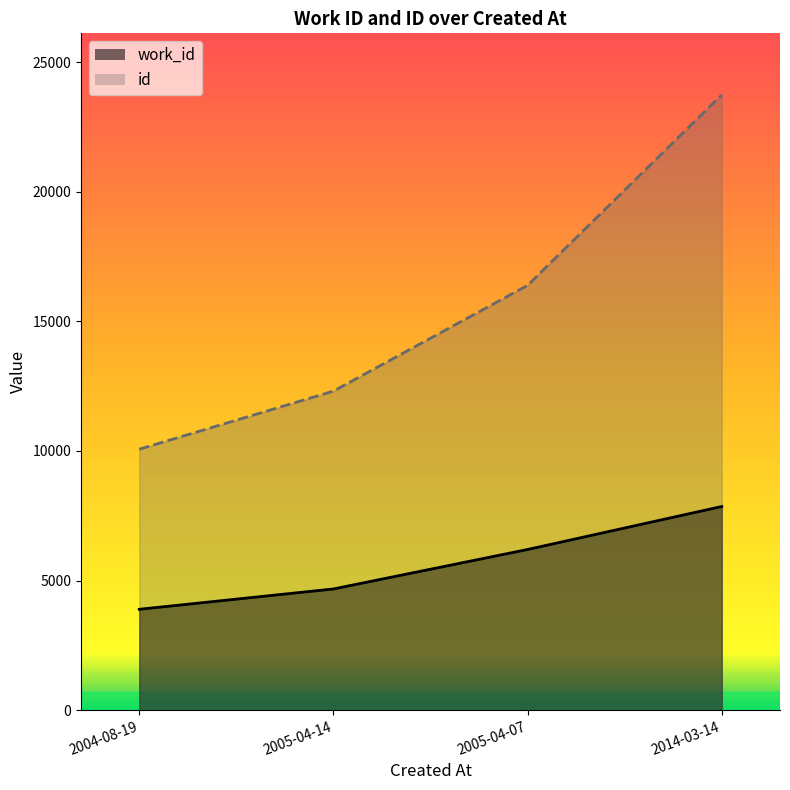

At which category is the sum across all series the highest?

2014-03-14